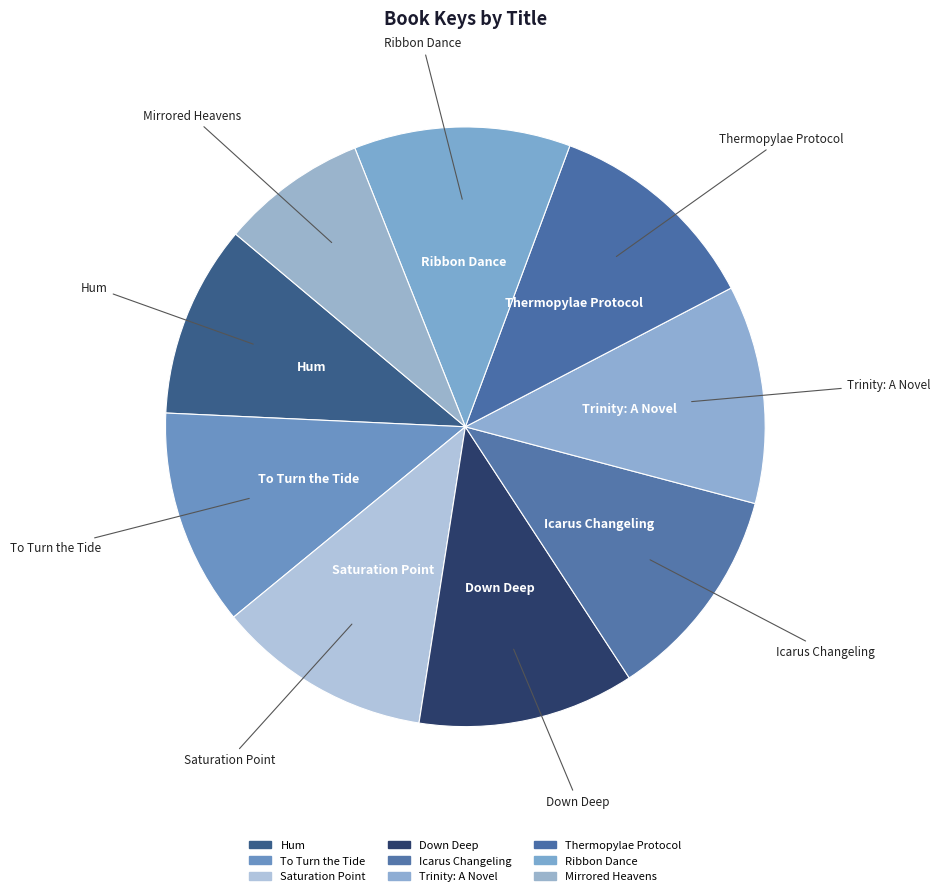

Which slice is the smallest?

Mirrored Heavens